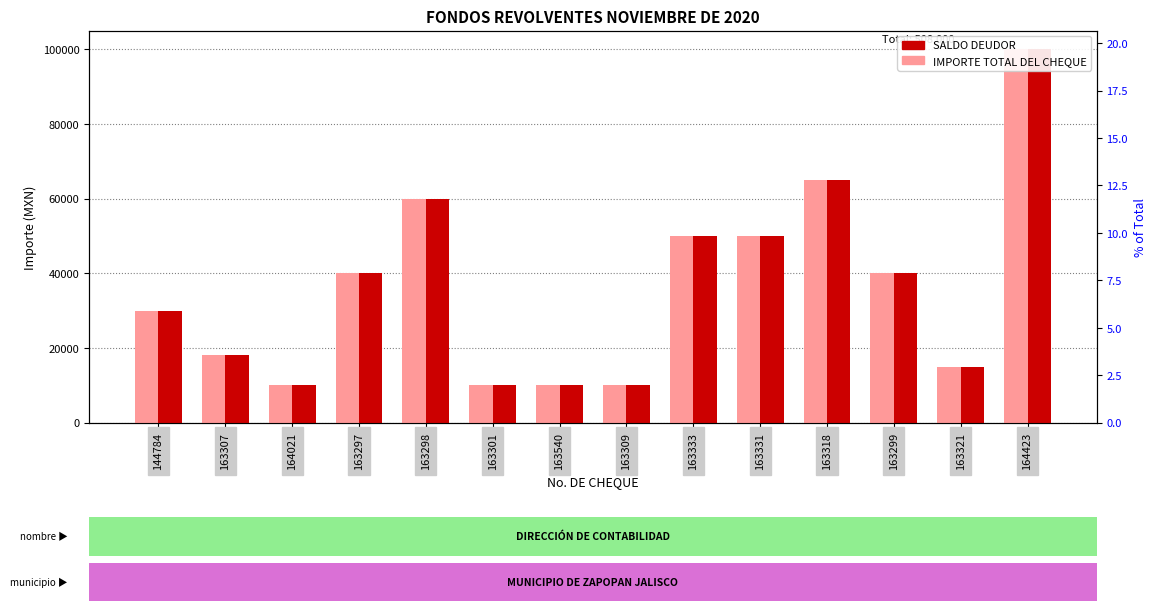

How many data points does each series have?

14